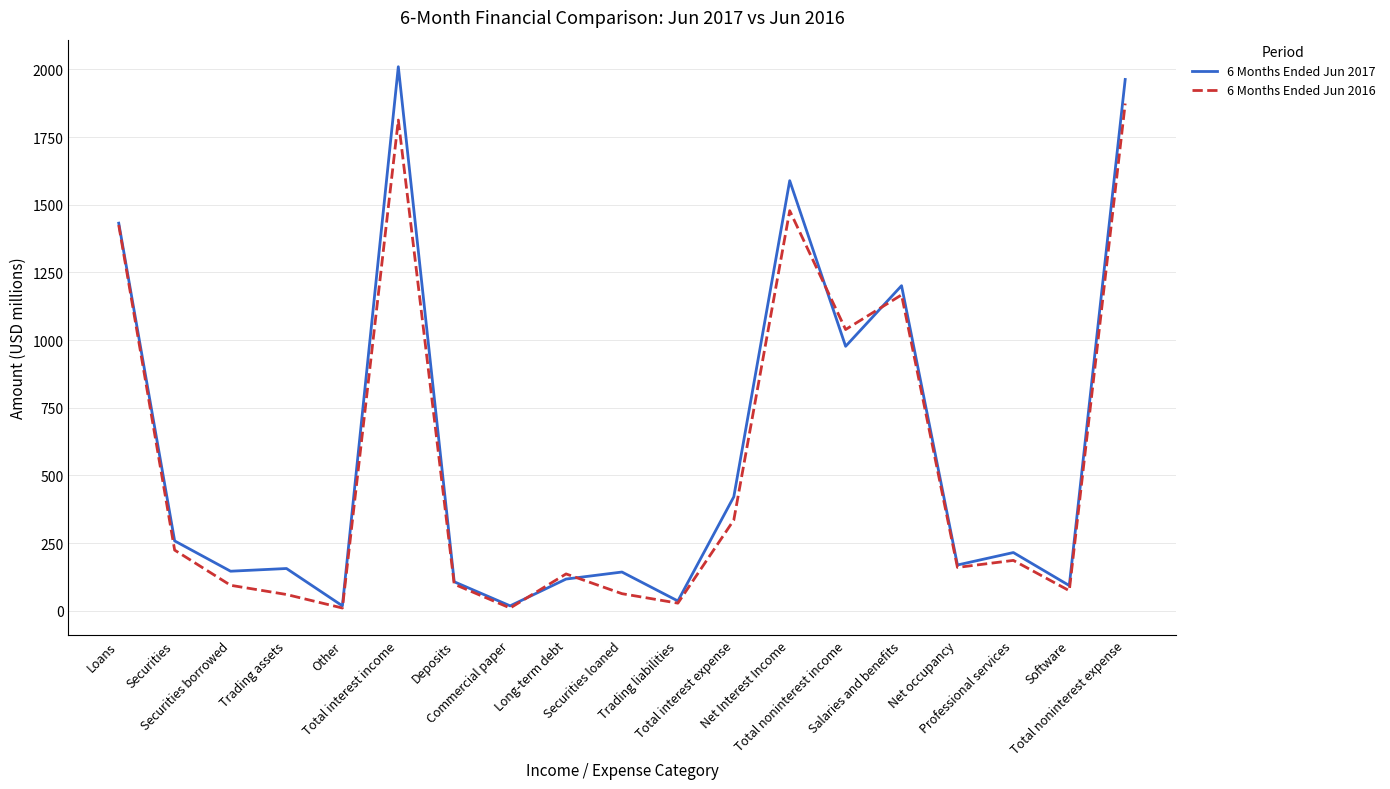

What is the greatest value displayed?

2010